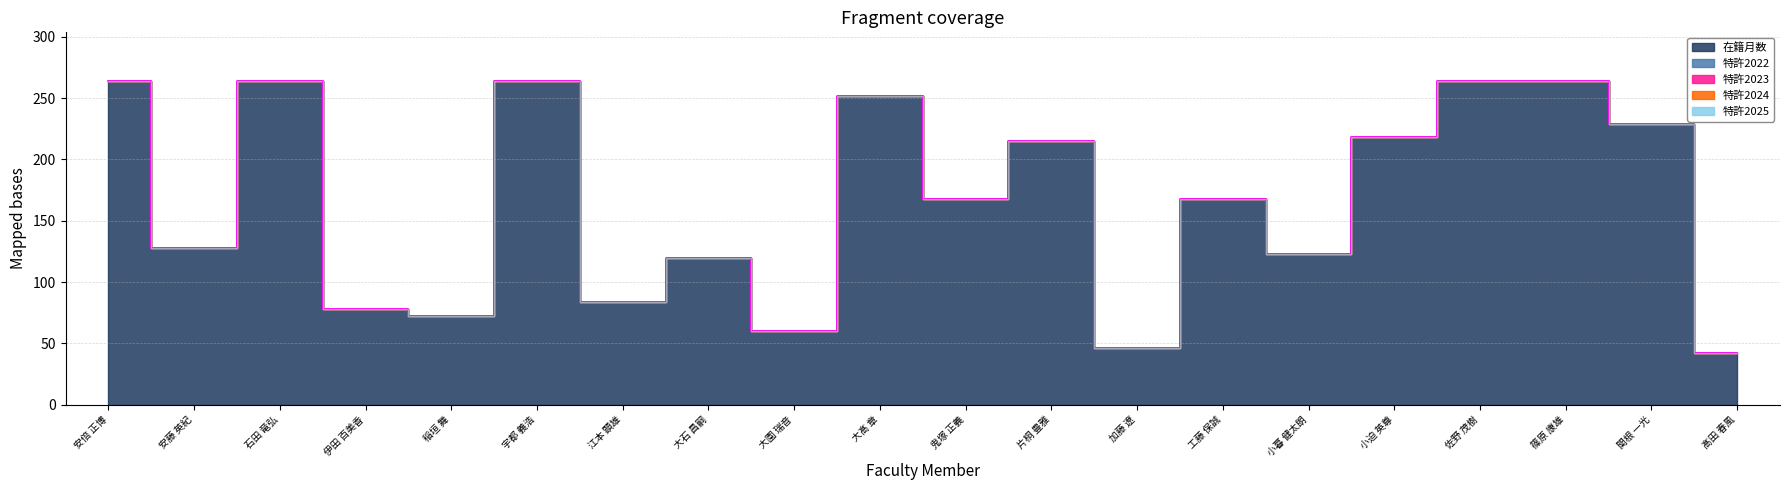

What is the total value across all series at 工藤 保誠?

168